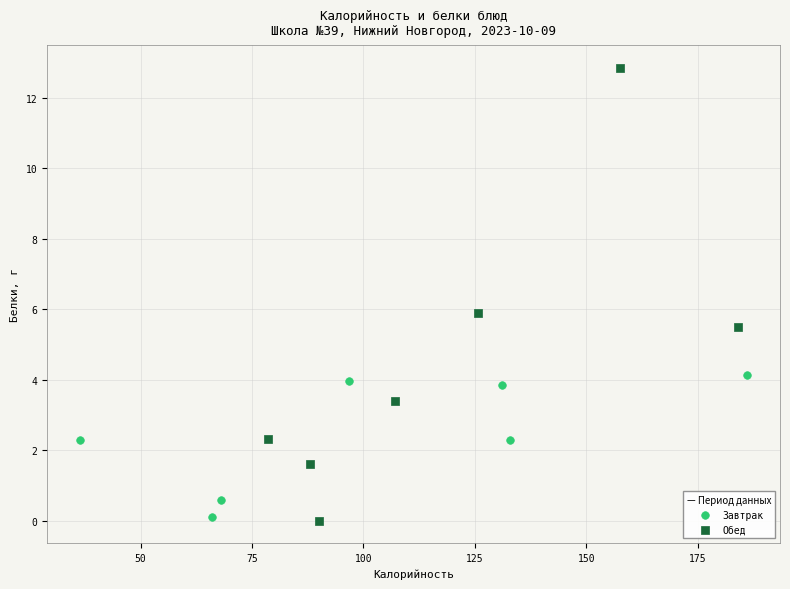

What are all the series names shown in the legend?

Завтрак, Обед